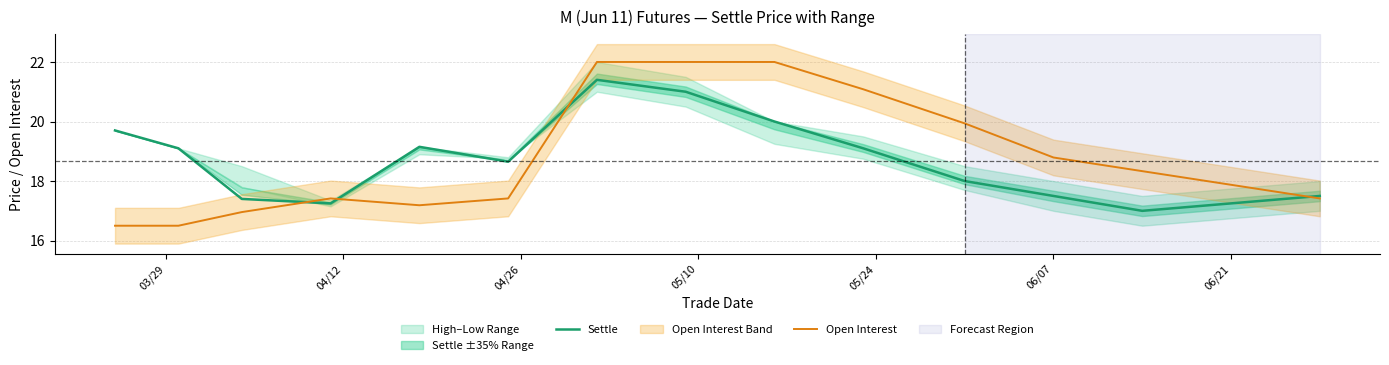

Reading left to right, transcribe all the data shown in this chart.

Settle: 19.7	19.1	17.4	17.2	19.1	18.6	21.4	21.0	20.0	19.1	18.0	17.5	17.0	17.2	17.5
Open Interest: 16.5	16.5	17.0	17.4	17.2	17.4	22.0	22.0	22.0	21.1	19.9	18.8	18.3	17.9	17.4